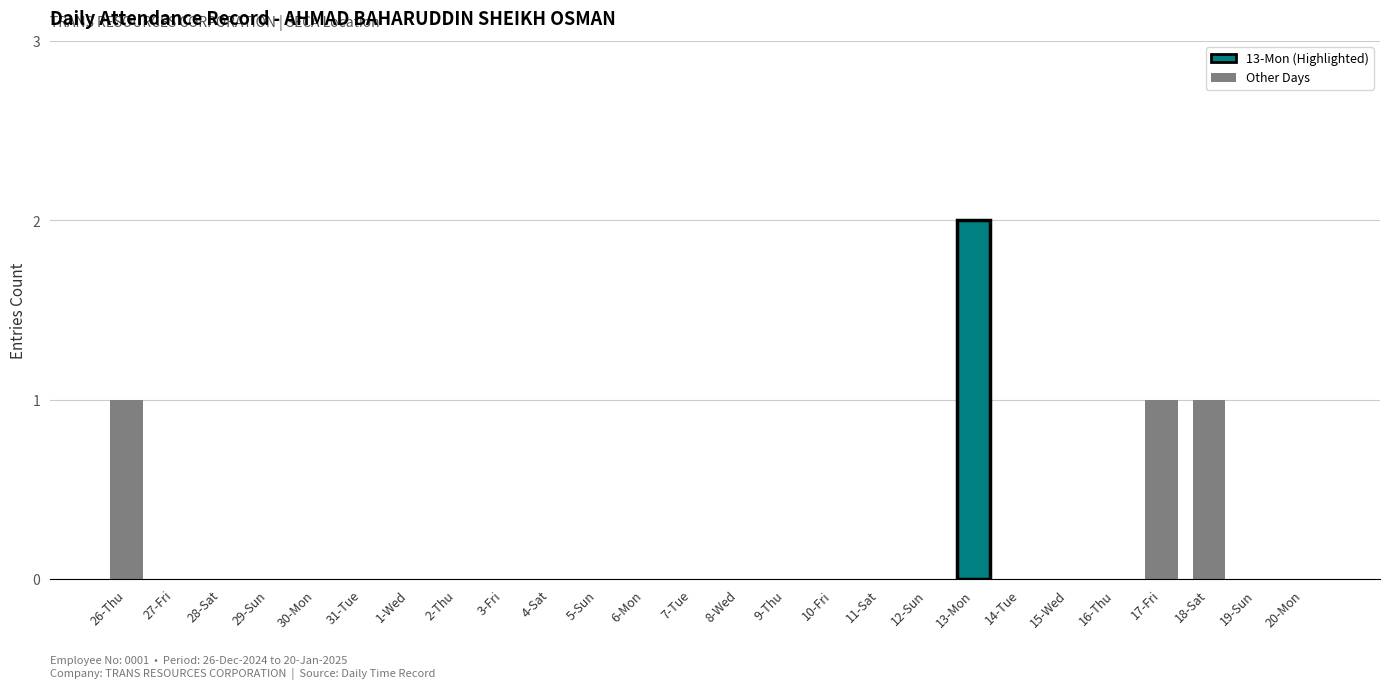

How many series are shown in this chart?

1